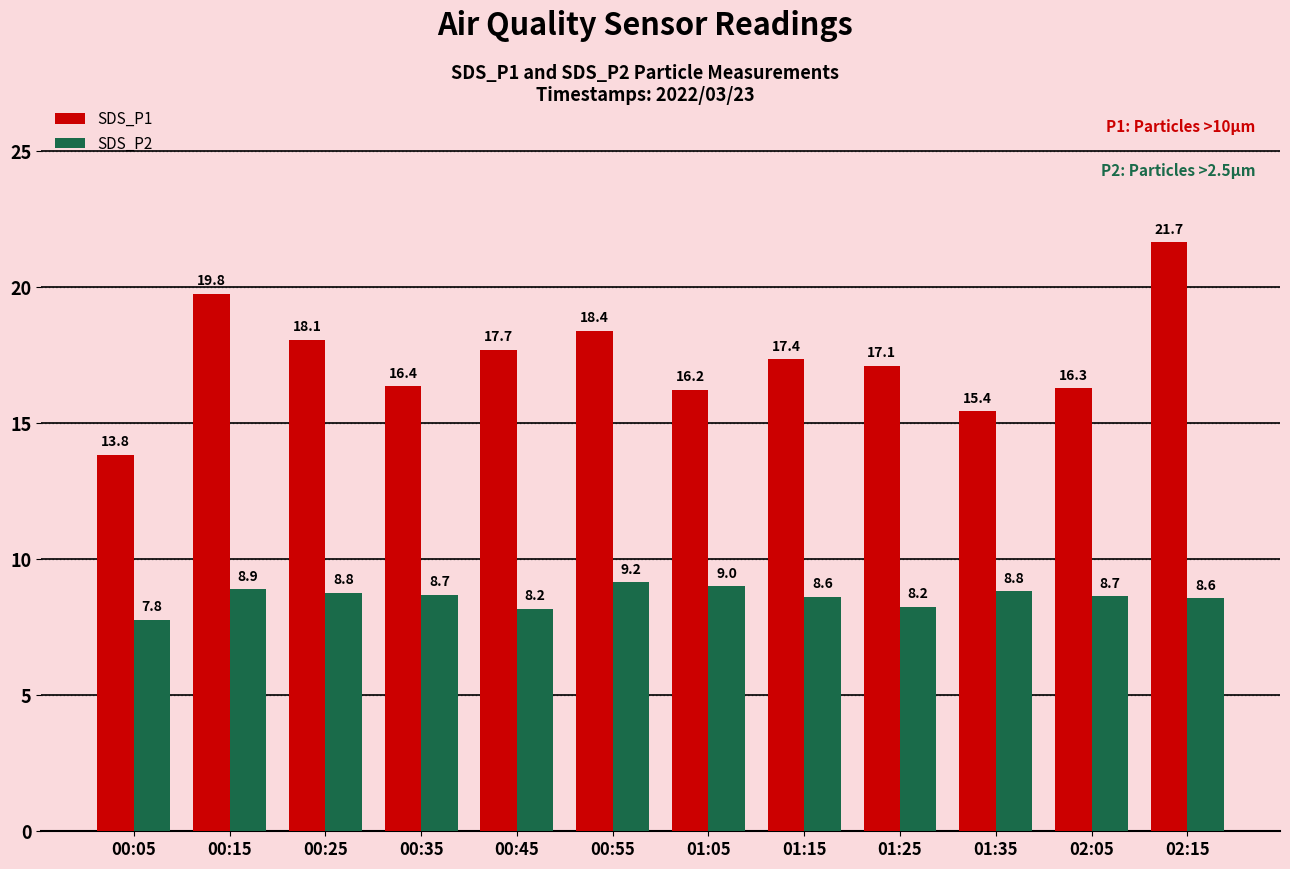

What is the difference between the highest and lowest values at 01:25?

8.9